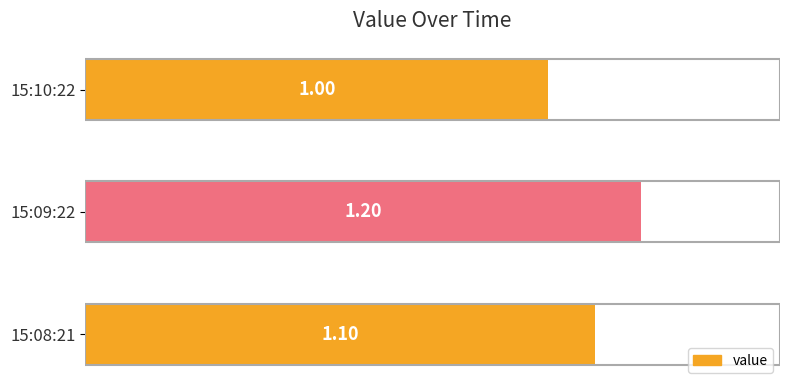

Which has a higher value, 15:08:21 or 15:10:22?

15:08:21